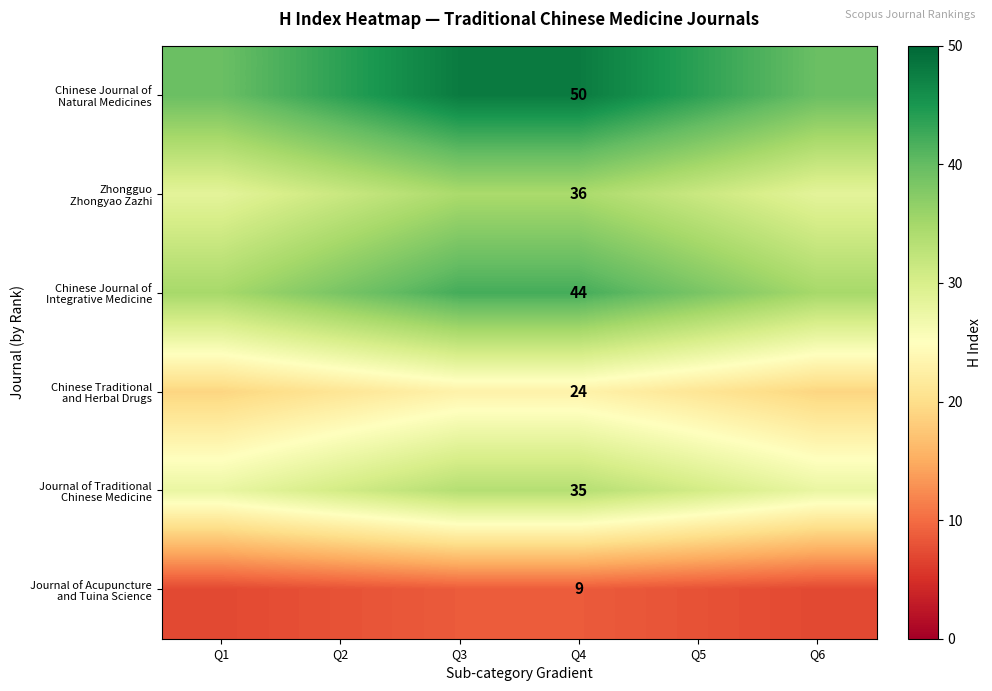

Is the value of Chinese Journal of Integrative Medicine at Q3 greater than the value of Journal of Traditional Chinese Medicine at Q2?

Yes